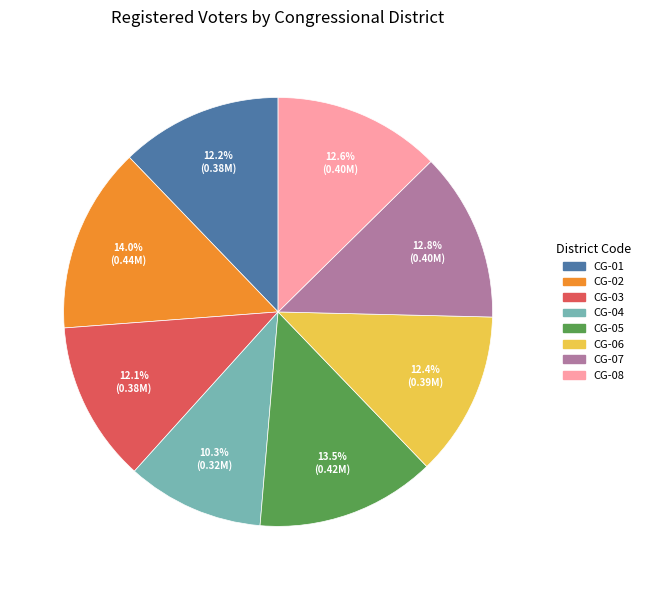

True or false: CG-03 accounts for 5% of the total.

False